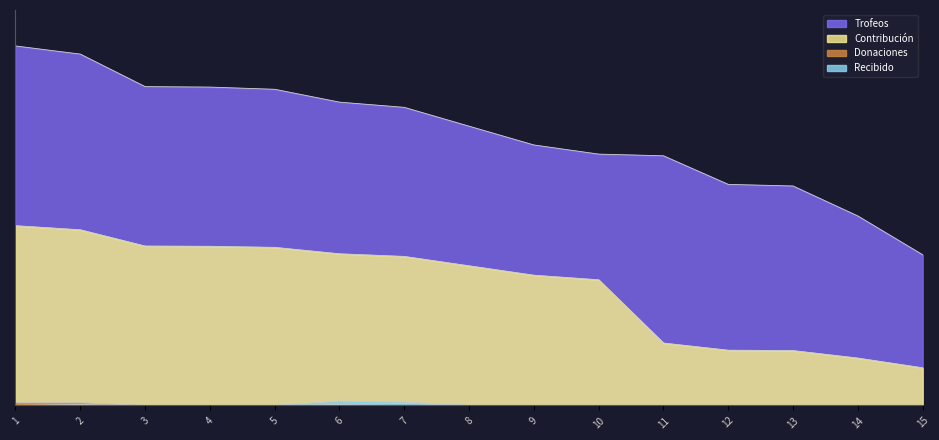

What is the value of the Contribución point at the 13th from the left?

1332